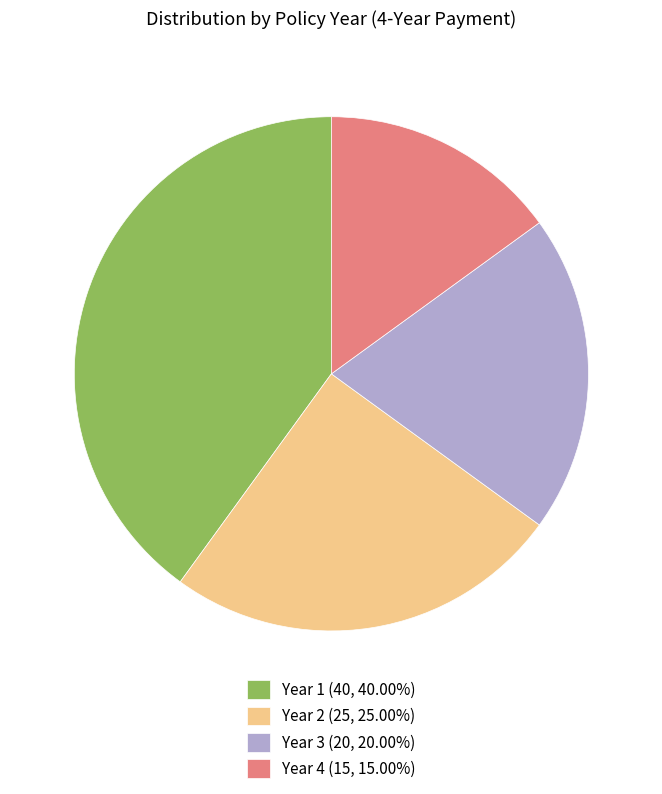

Approximately how many times larger is the value at Year 1 (40, 40.00%) compared to Year 3 (20, 20.00%)?

2.0